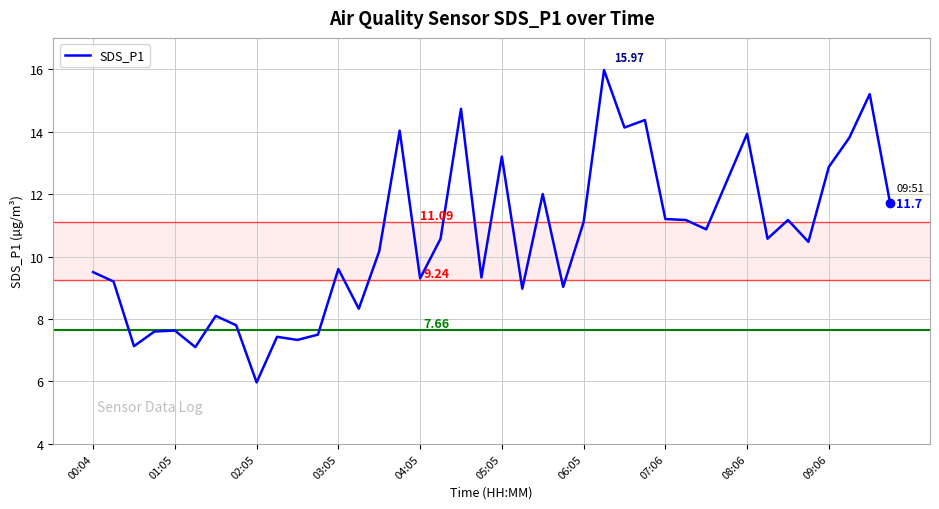

What is the difference between the maximum and minimum values?

10.0